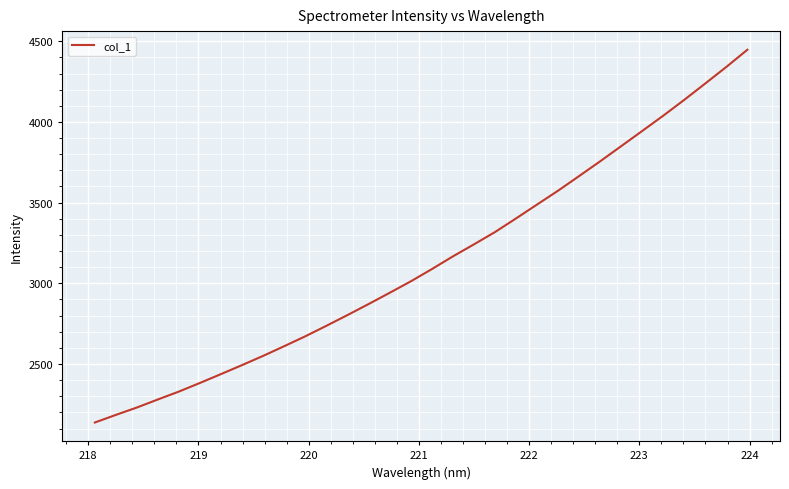

What is the minimum value shown in the chart?

2137.9